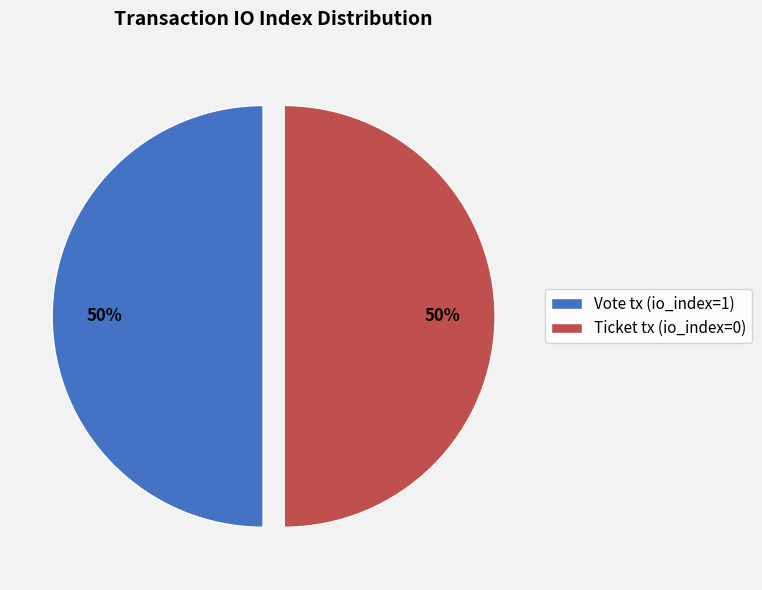

To the nearest percent, what is the difference between the largest and smallest slice percentages?

0%